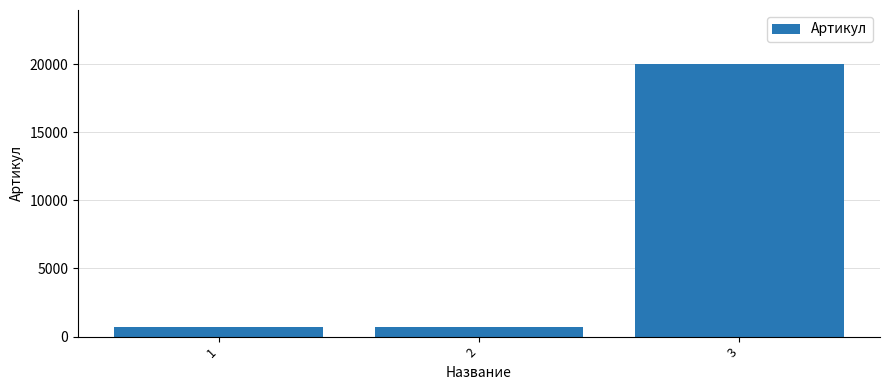

What is the change in value from 1 to 3?

+19304